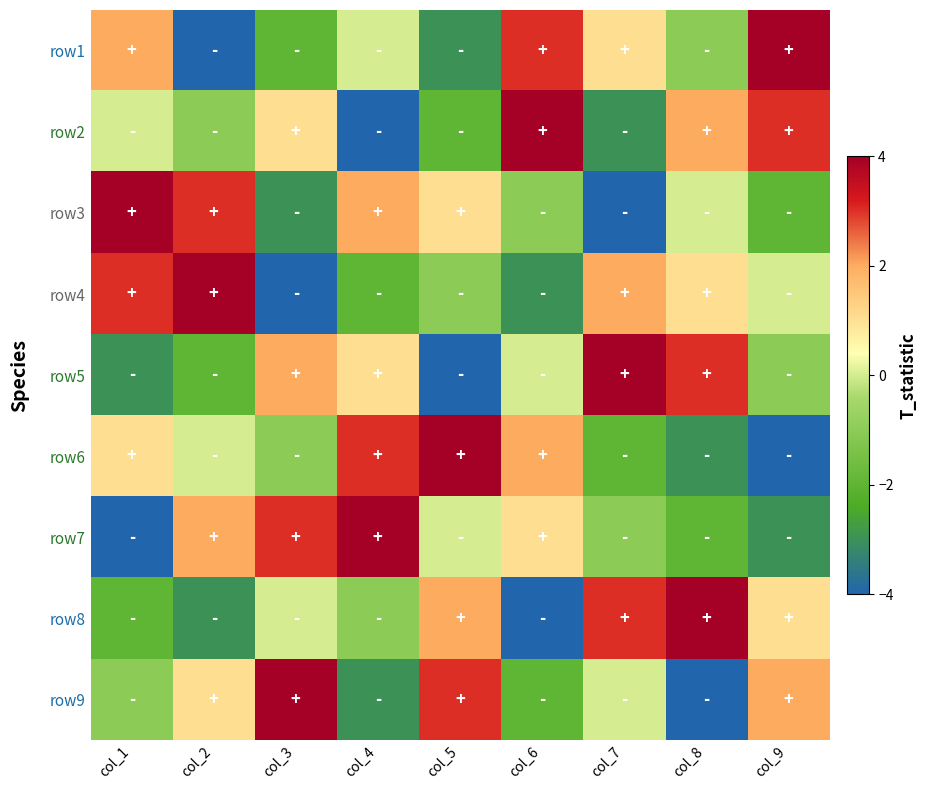

Reading left to right, transcribe all the data shown in this chart.

row1: col_1=2	col_2=-4	col_3=-2	col_4=0	col_5=-3	col_6=3	col_7=1	col_8=-1	col_9=4
row2: col_1=0	col_2=-1	col_3=1	col_4=-4	col_5=-2	col_6=4	col_7=-3	col_8=2	col_9=3
row3: col_1=4	col_2=3	col_3=-3	col_4=2	col_5=1	col_6=-1	col_7=-4	col_8=0	col_9=-2
row4: col_1=3	col_2=4	col_3=-4	col_4=-2	col_5=-1	col_6=-3	col_7=2	col_8=1	col_9=0
row5: col_1=-3	col_2=-2	col_3=2	col_4=1	col_5=-4	col_6=0	col_7=4	col_8=3	col_9=-1
row6: col_1=1	col_2=0	col_3=-1	col_4=3	col_5=4	col_6=2	col_7=-2	col_8=-3	col_9=-4
row7: col_1=-4	col_2=2	col_3=3	col_4=4	col_5=0	col_6=1	col_7=-1	col_8=-2	col_9=-3
row8: col_1=-2	col_2=-3	col_3=0	col_4=-1	col_5=2	col_6=-4	col_7=3	col_8=4	col_9=1
row9: col_1=-1	col_2=1	col_3=4	col_4=-3	col_5=3	col_6=-2	col_7=0	col_8=-4	col_9=2